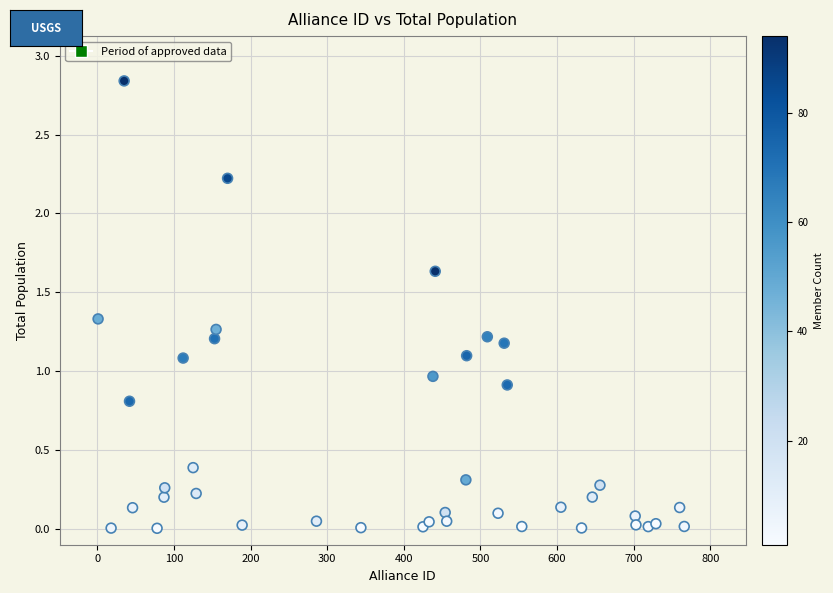

What Y value in the scatter plot is closest to 14223986?

13316789